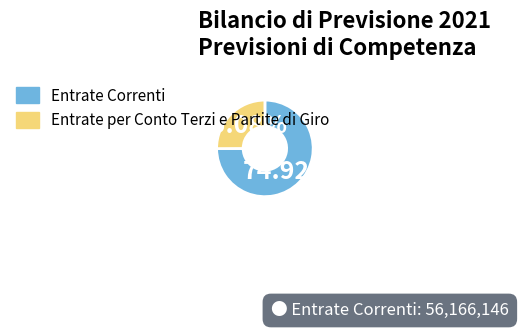

What portion of the pie excludes Entrate per Conto Terzi e Partite di Giro?

74.9%